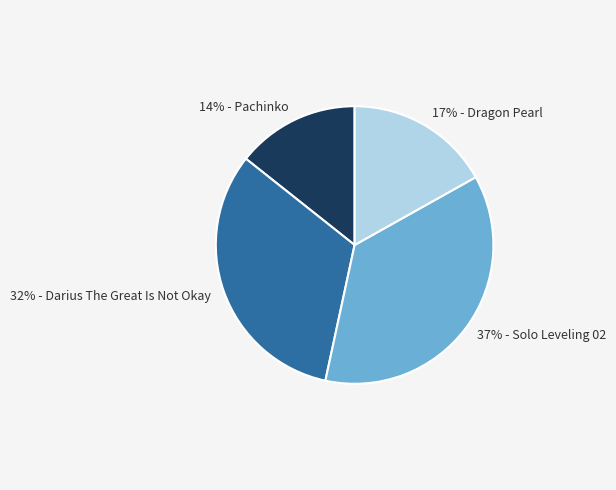

Which has a higher value, 14% - Pachinko or 17% - Dragon Pearl?

17% - Dragon Pearl